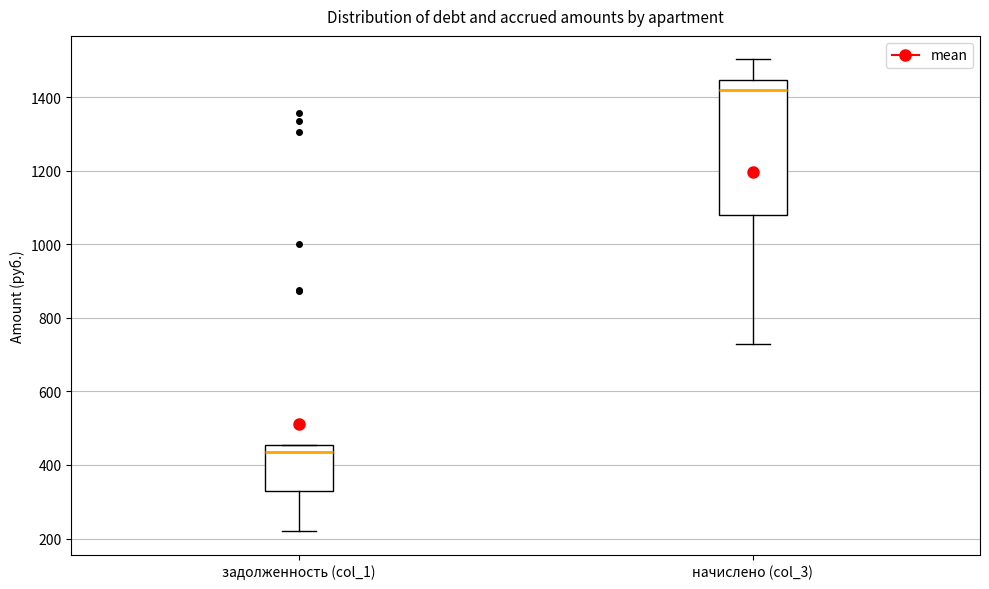

Which box has the lowest median line?

задолженность (col_1)